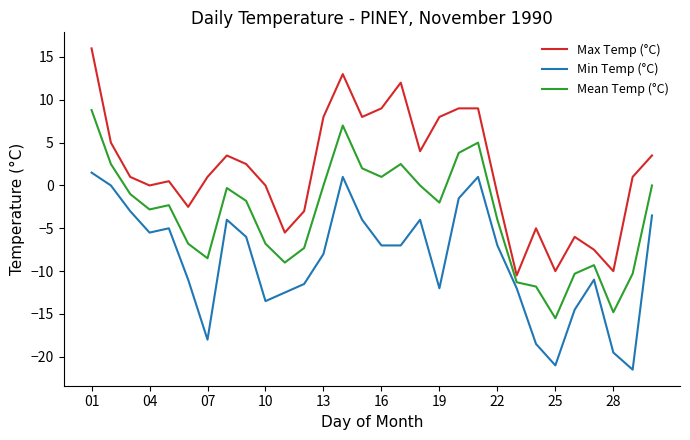

Rank the series by their average value, from highest to lowest.

Max Temp (°C), Mean Temp (°C), Min Temp (°C)